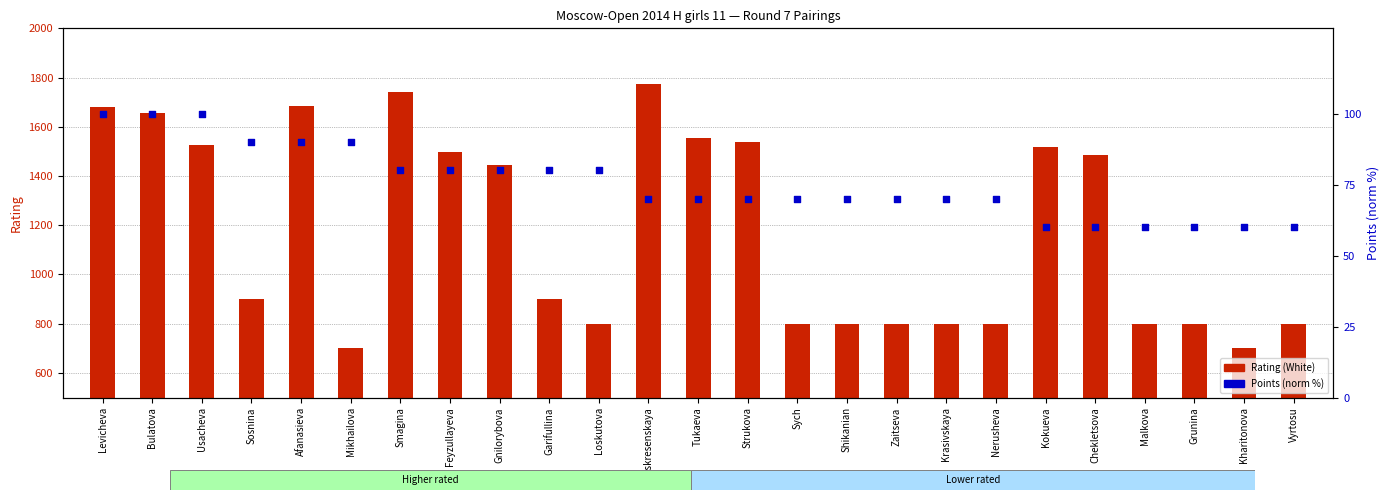

What is the total value across all series at Kokueva?

1579